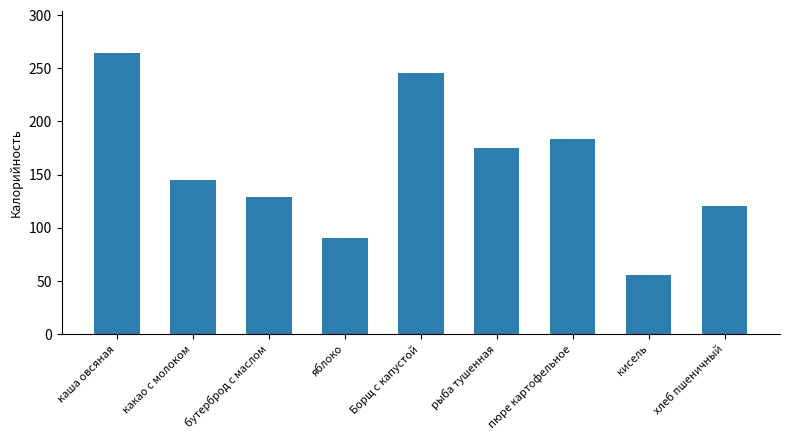

What is the difference between the values at рыба тушенная and хлеб пшеничный?

54.4